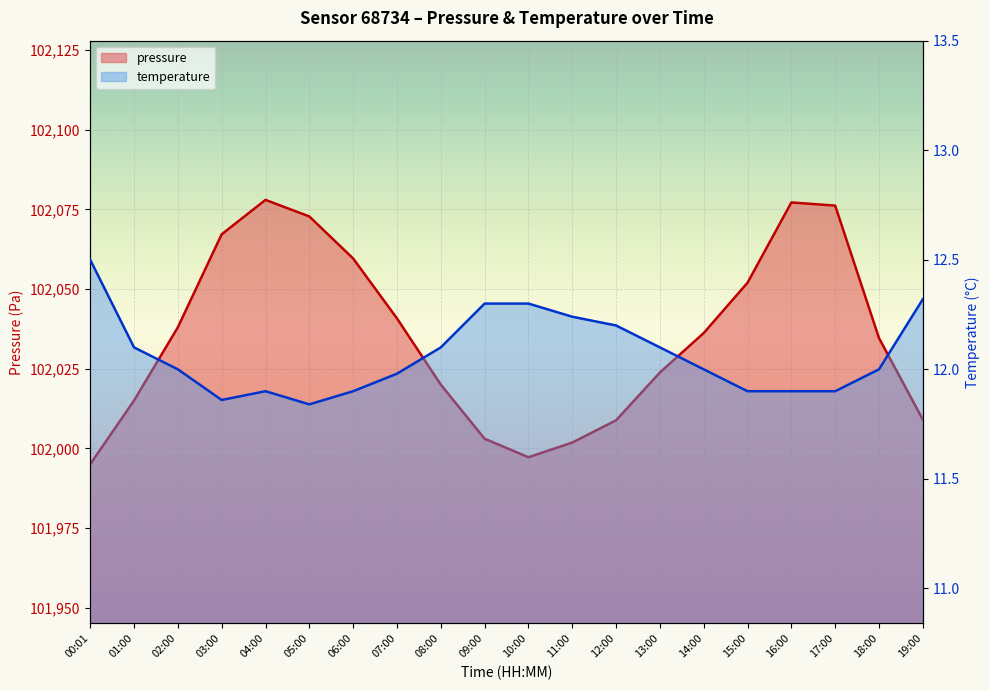

True or false: pressure and temperature intersect in this chart.

False